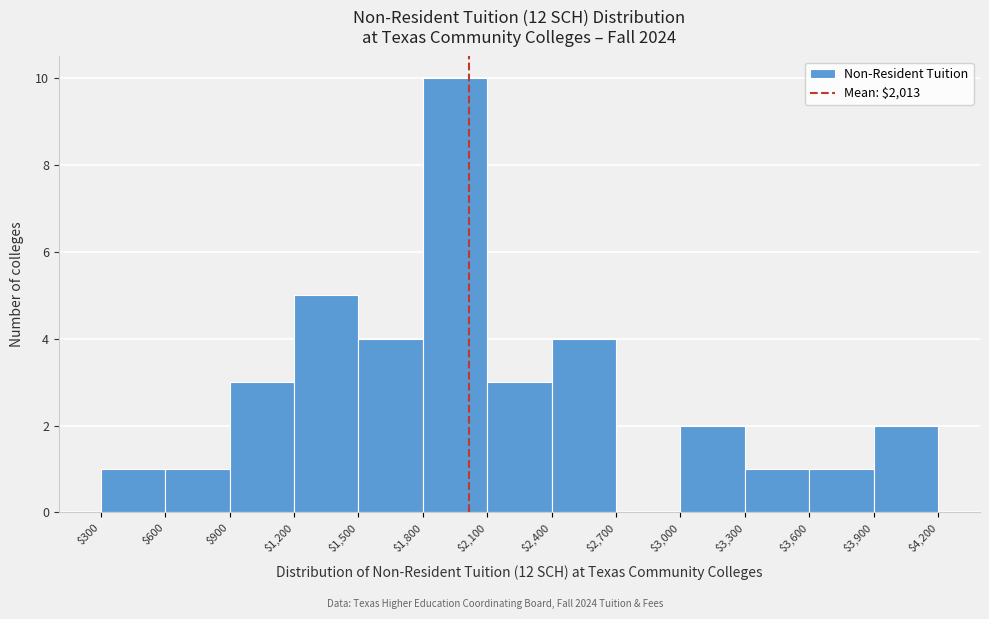

Reading left to right, transcribe this chart: for each bar, give the range it covers on the x-axis and its height. The values are not printed on the chart, so give them approximately, as read against the axis.

$300 to $600: 1
$600 to $900: 1
$900 to $1,200: 3
$1,200 to $1,500: 5
$1,500 to $1,800: 4
$1,800 to $2,100: 10
$2,100 to $2,400: 3
$2,400 to $2,700: 4
$2,700 to $3,000: 0
$3,000 to $3,300: 2
$3,300 to $3,600: 1
$3,600 to $3,900: 1
$3,900 to $4,200: 2